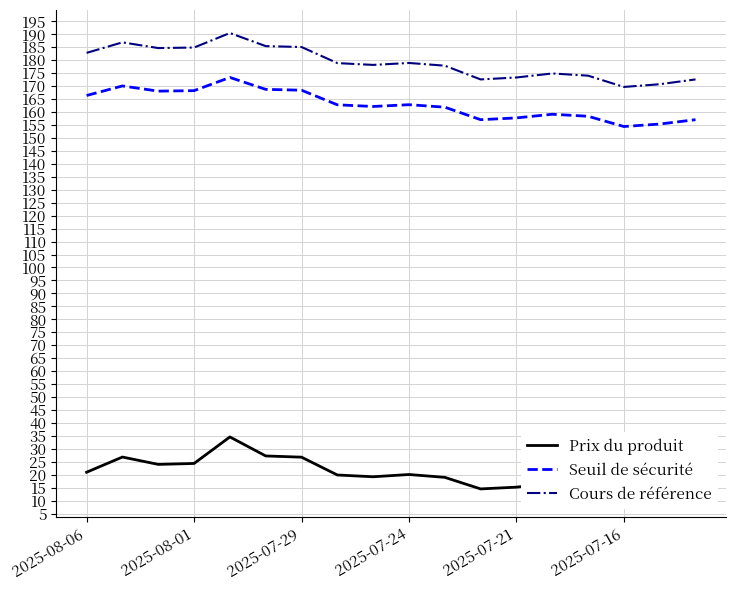

The Seuil de sécurité series shows 55.2 at 2025-08-01. True or false?

False